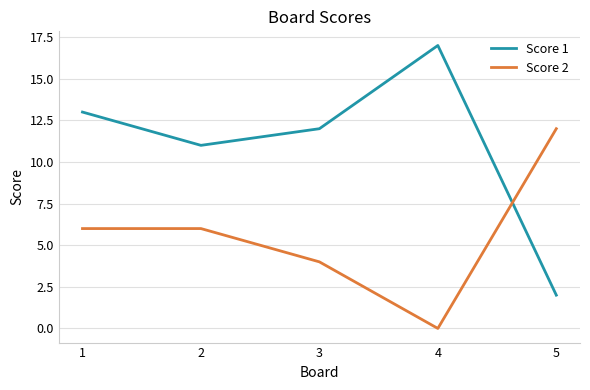

List the series in order of their overall mean, lowest first.

Score 2, Score 1